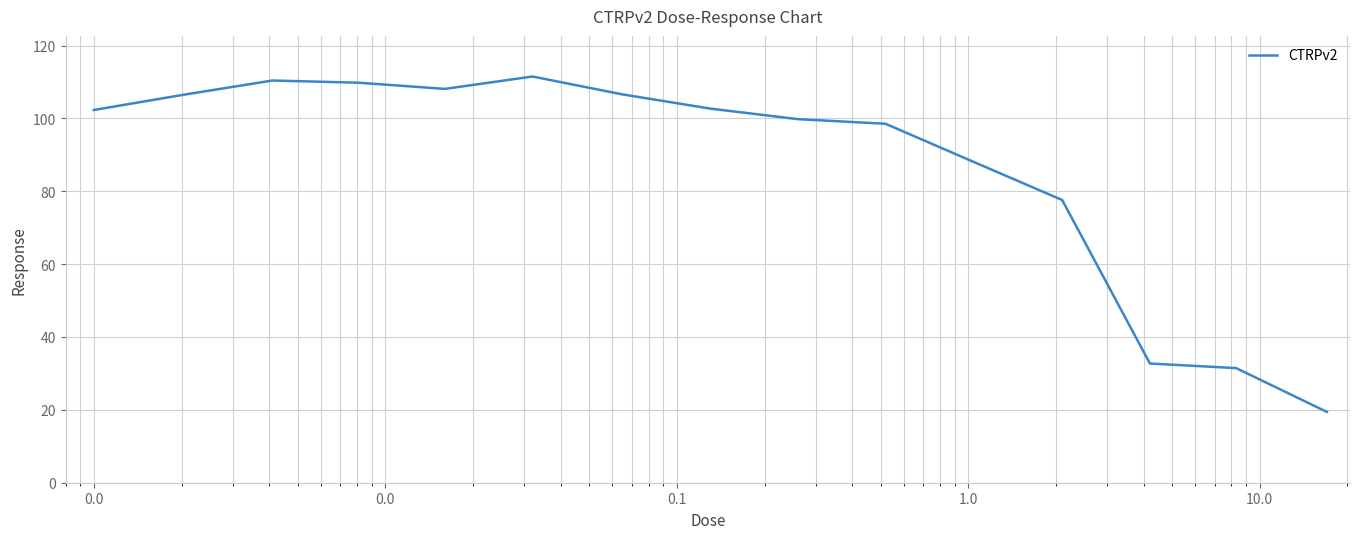

What is the minimum value shown in the chart?

19.4